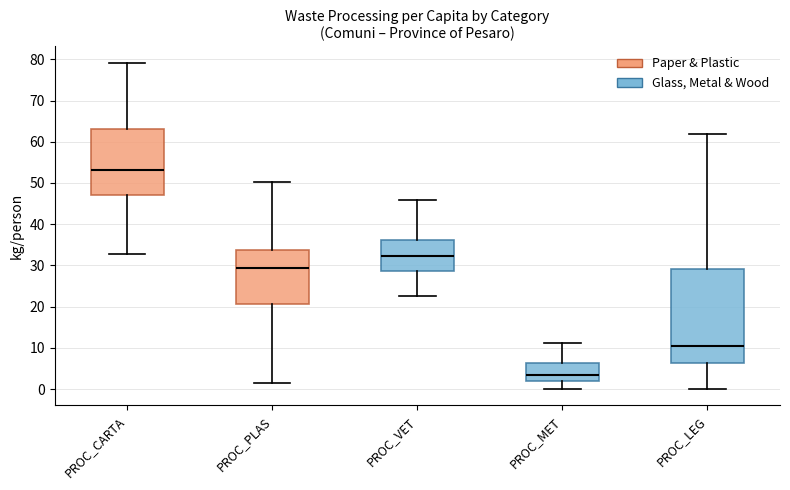

Where does the median line of the box for PROC_CARTA sit on the y-axis? The values are not printed on the chart, so give them approximately, as read against the axis.

53